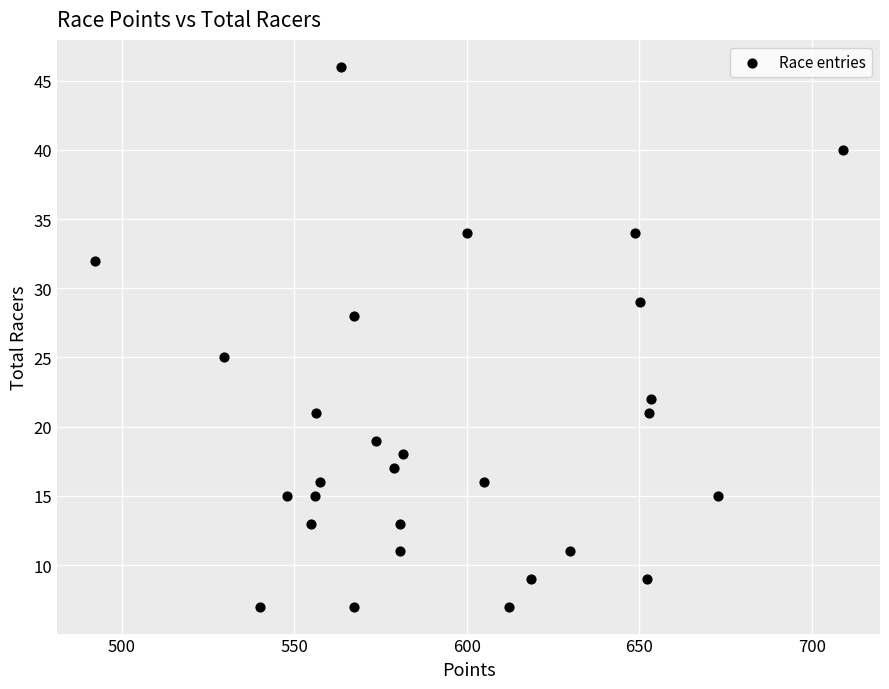

What is the range of Y values (max minus min)?

39